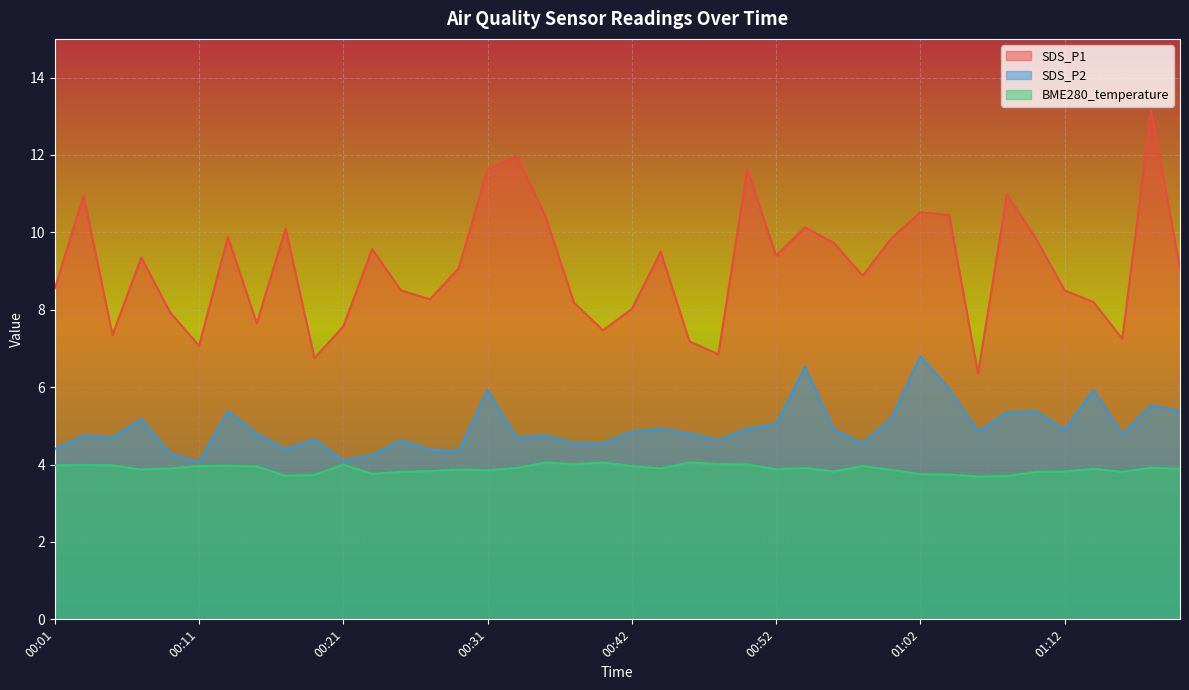

Reading left to right, what are all the values shown in this chart?

SDS_P1: 00:01=8.6	00:03=10.9	00:05=7.3	00:07=9.3	00:09=7.9	00:11=7.1	00:13=9.9	00:15=7.7	00:17=10.1	00:19=6.8	00:21=7.6	00:23=9.6	00:25=8.5	00:27=8.3	00:29=9.1	00:31=11.6	00:33=12.0	00:35=10.4	00:38=8.2	00:40=7.5	00:42=8.0	00:44=9.5	00:46=7.2	00:48=6.8	00:50=11.6	00:52=9.4	00:54=10.1	00:56=9.7	00:58=8.9	01:00=9.8	01:02=10.5	01:04=10.4	01:06=6.3	01:08=11.0	01:10=9.8	01:12=8.5	01:14=8.2	01:16=7.2	01:18=13.2	01:20=9.1
SDS_P2: 00:01=4.4	00:03=4.8	00:05=4.7	00:07=5.2	00:09=4.3	00:11=4.1	00:13=5.4	00:15=4.8	00:17=4.4	00:19=4.7	00:21=4.1	00:23=4.2	00:25=4.6	00:27=4.4	00:29=4.3	00:31=5.9	00:33=4.7	00:35=4.8	00:38=4.5	00:40=4.5	00:42=4.8	00:44=4.9	00:46=4.8	00:48=4.6	00:50=4.9	00:52=5.0	00:54=6.5	00:56=4.9	00:58=4.5	01:00=5.2	01:02=6.8	01:04=6.0	01:06=4.8	01:08=5.3	01:10=5.4	01:12=4.9	01:14=5.9	01:16=4.8	01:18=5.5	01:20=5.4
BME280_temperature: 00:01=4.0	00:03=4.0	00:05=4.0	00:07=3.9	00:09=3.9	00:11=4.0	00:13=4.0	00:15=4.0	00:17=3.7	00:19=3.7	00:21=4.0	00:23=3.8	00:25=3.8	00:27=3.8	00:29=3.9	00:31=3.9	00:33=3.9	00:35=4.0	00:38=4.0	00:40=4.0	00:42=4.0	00:44=3.9	00:46=4.0	00:48=4.0	00:50=4.0	00:52=3.9	00:54=3.9	00:56=3.8	00:58=4.0	01:00=3.9	01:02=3.8	01:04=3.7	01:06=3.7	01:08=3.7	01:10=3.8	01:12=3.8	01:14=3.9	01:16=3.8	01:18=3.9	01:20=3.9